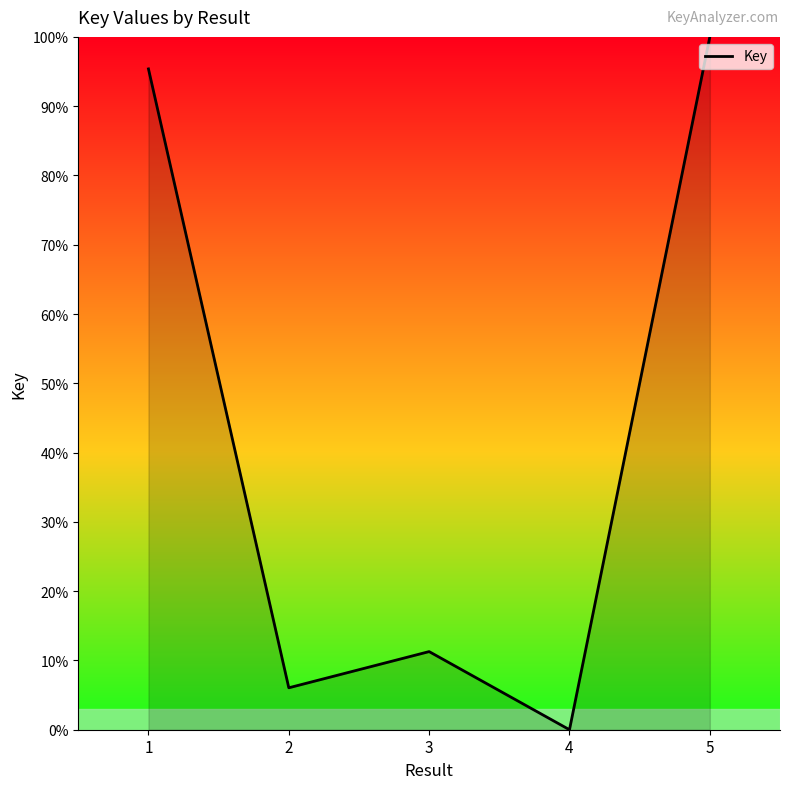

Is it true that the value at 2 is 10.3?

False